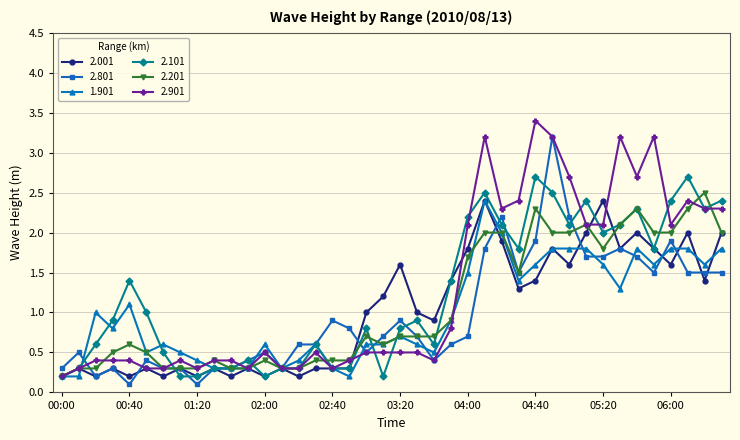

What is the highest value of the 2.801 series?

3.2